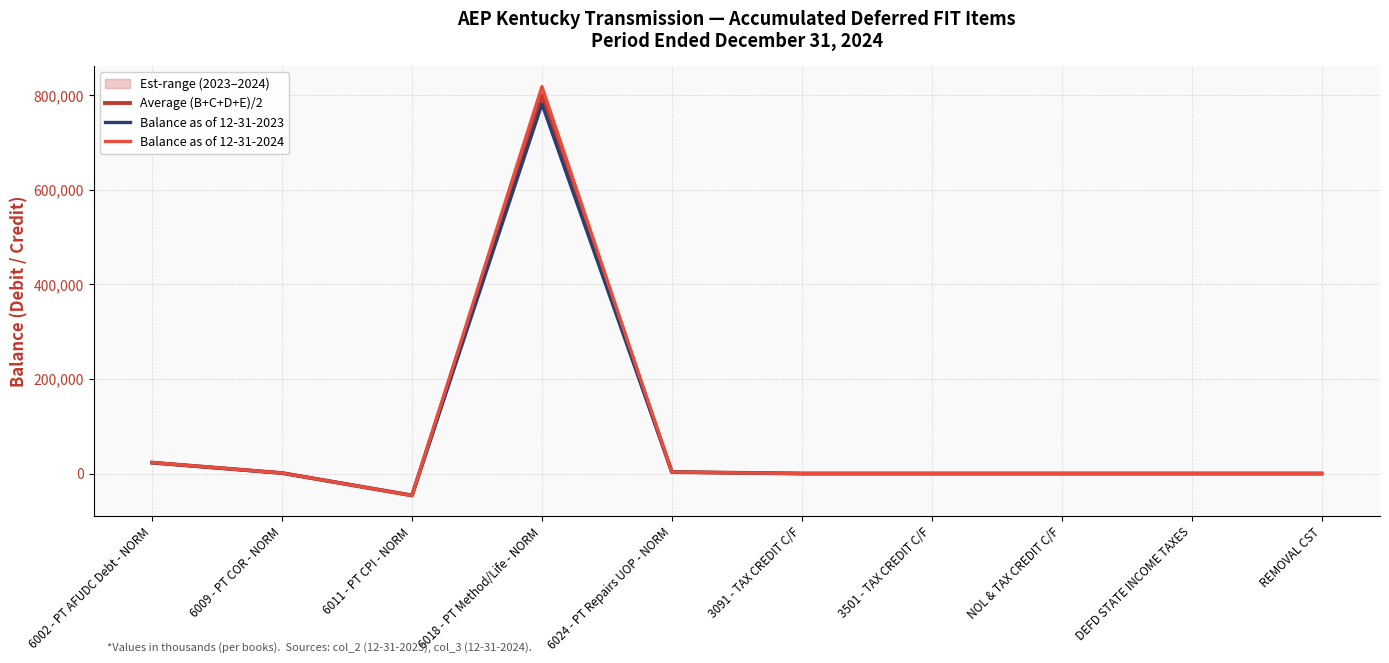

How many values in Average (B+C+D+E)/2 are above zero?

4